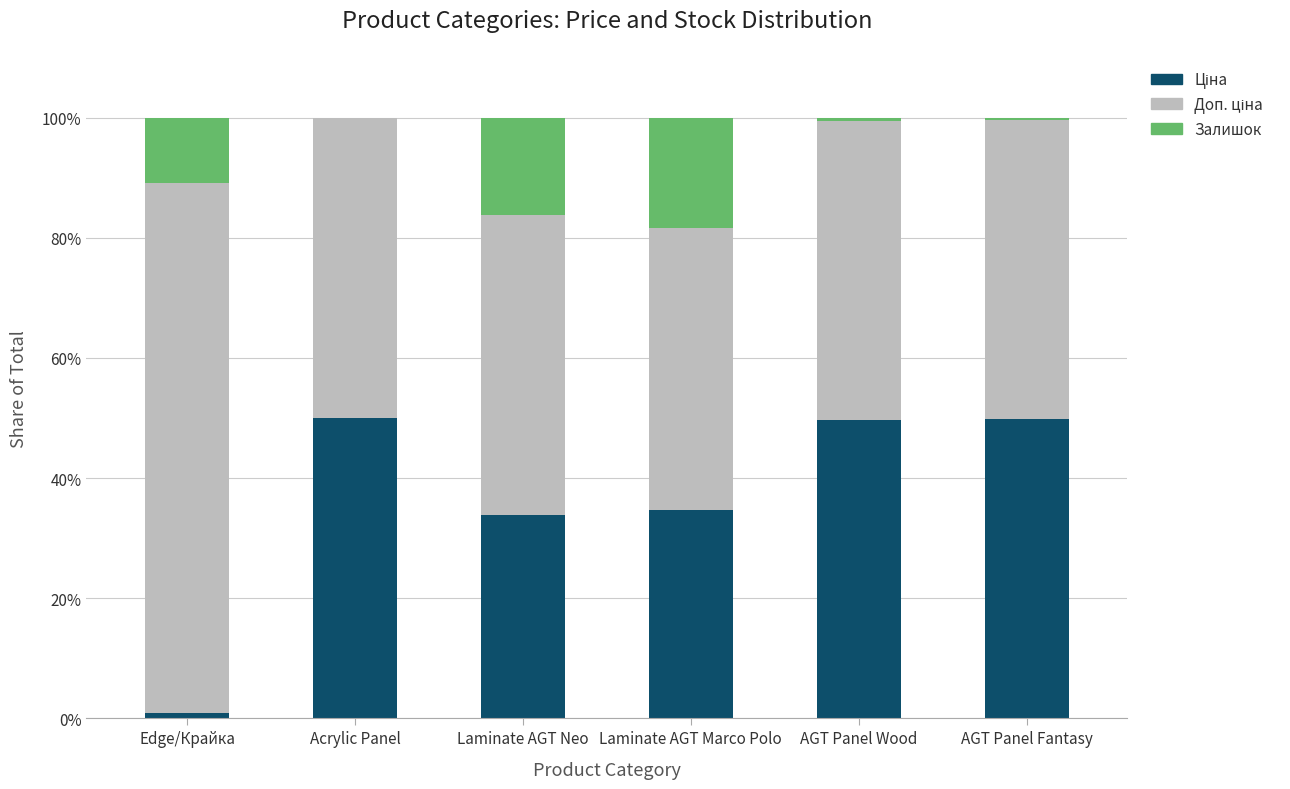

What is the total value across all series at Laminate AGT Marco Polo?

100.0